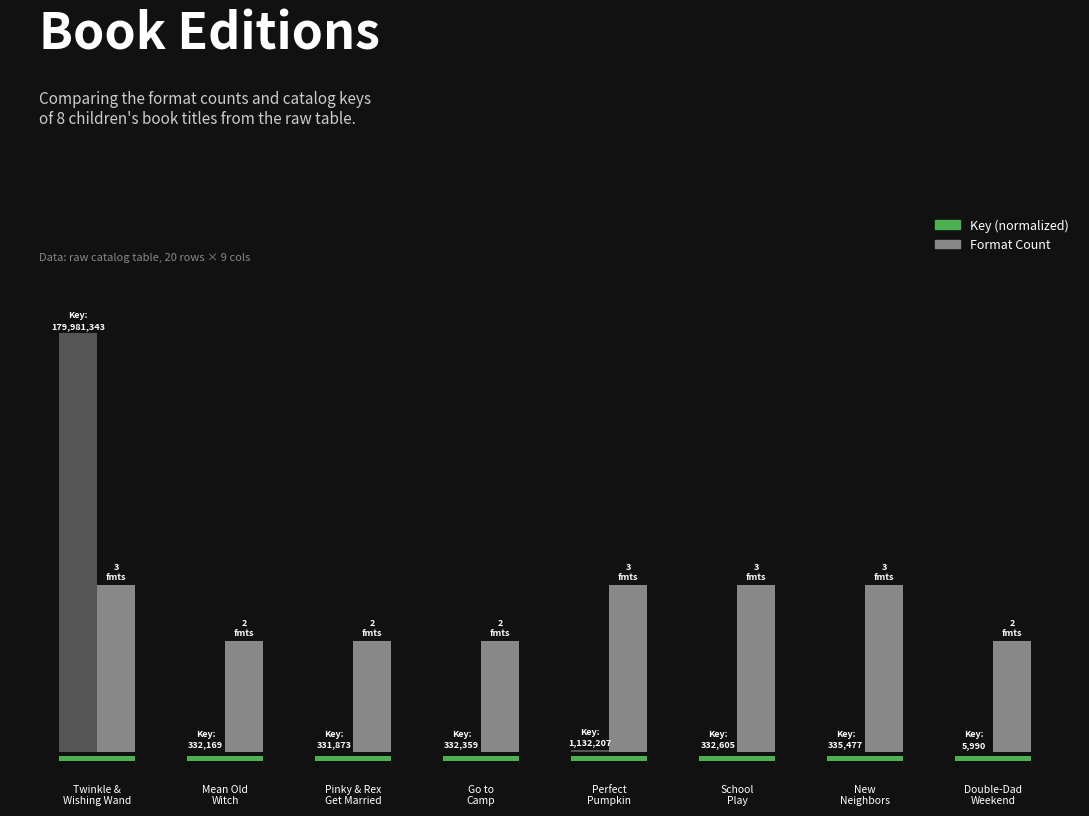

Which series has the widest spread of values?

Key (normalized)